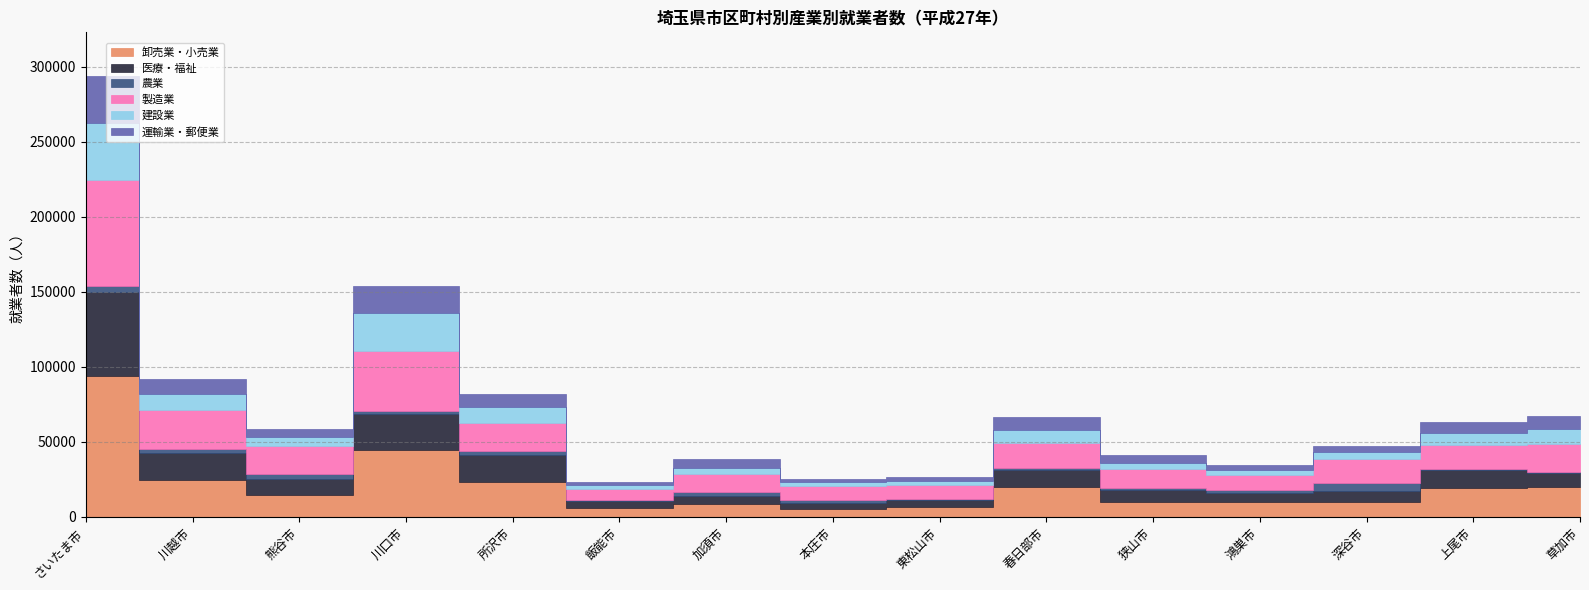

What is the label of the 4th point from the left?

川口市